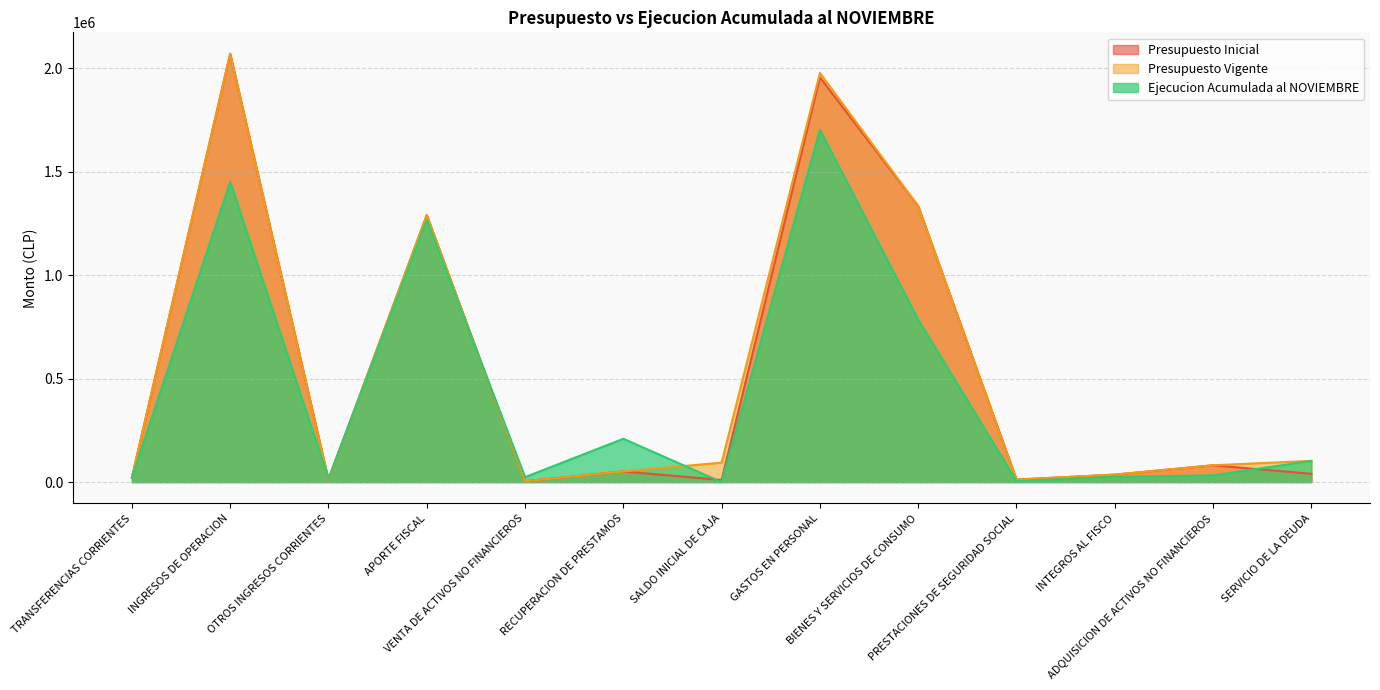

Count the number of categories in the chart.

13